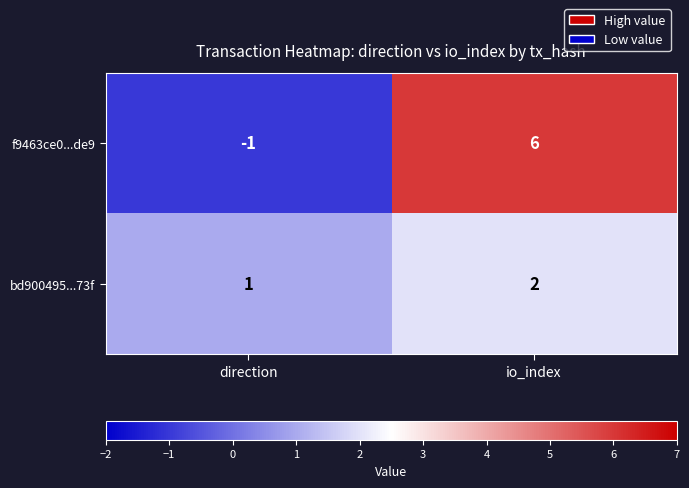

Between direction and io_index, which series saw the biggest shift?

f9463ce0...de9